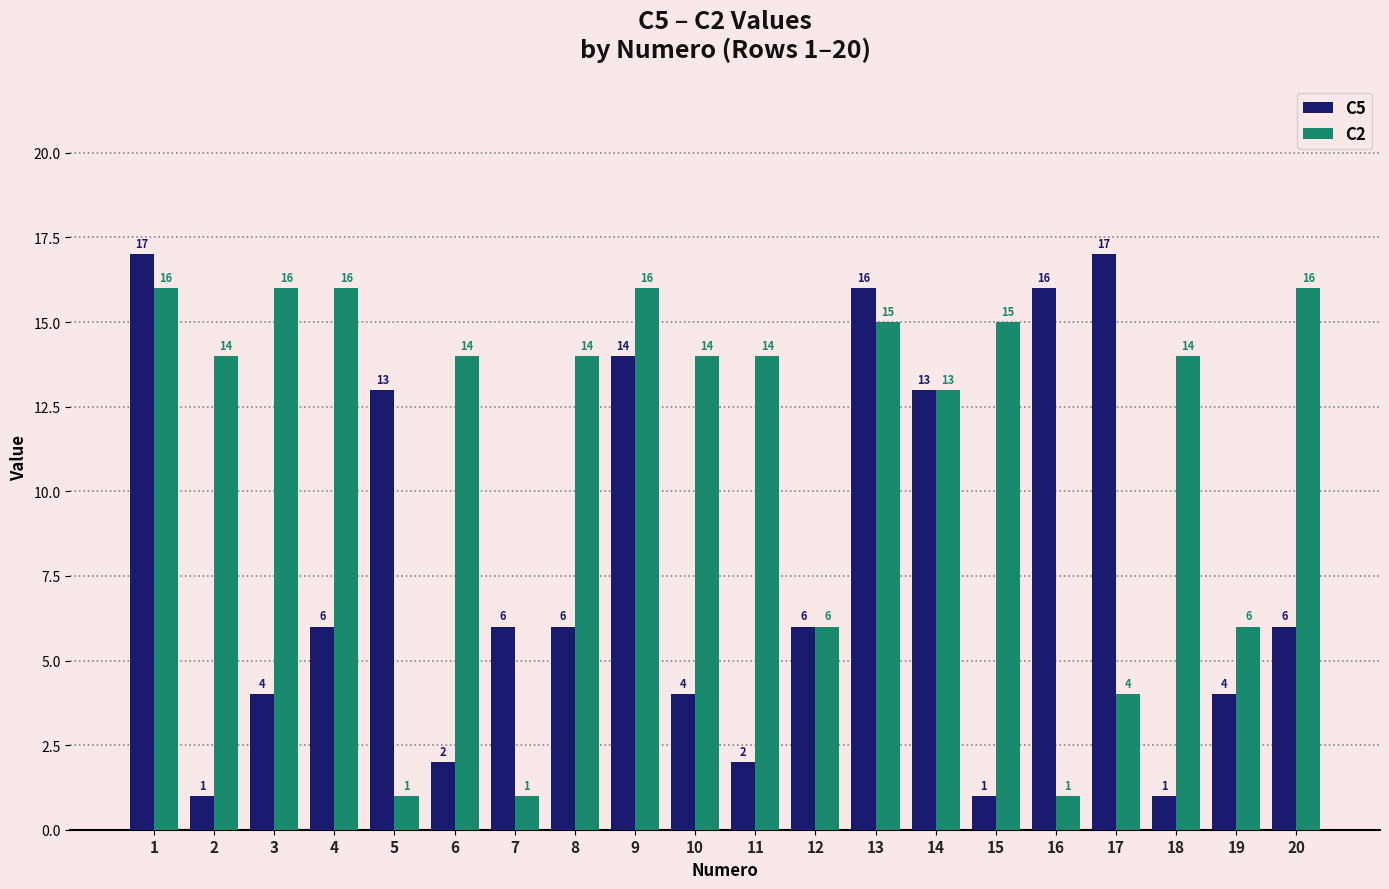

Where does the C2 series first go above 14?

1